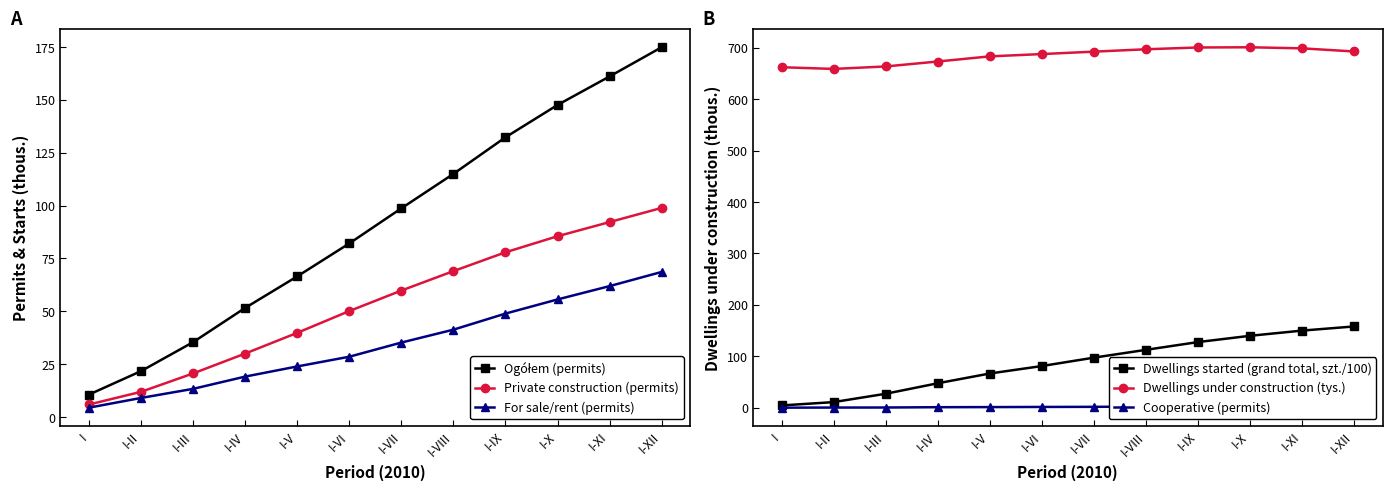

At which label does Dwellings under construction (tys.) first exceed 692?

I-VII